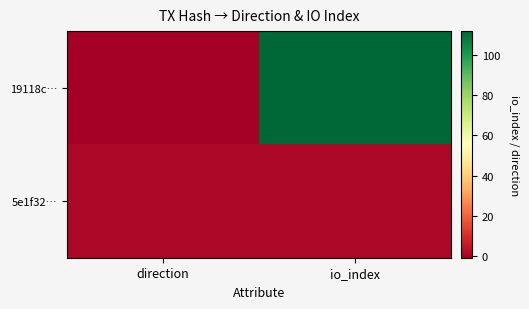

At which category is the sum across all series the highest?

io_index